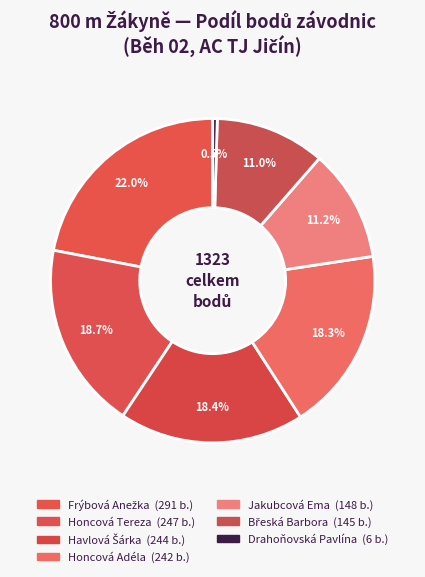

To the nearest percent, what percentage of the pie is Frýbová Anežka?

22%